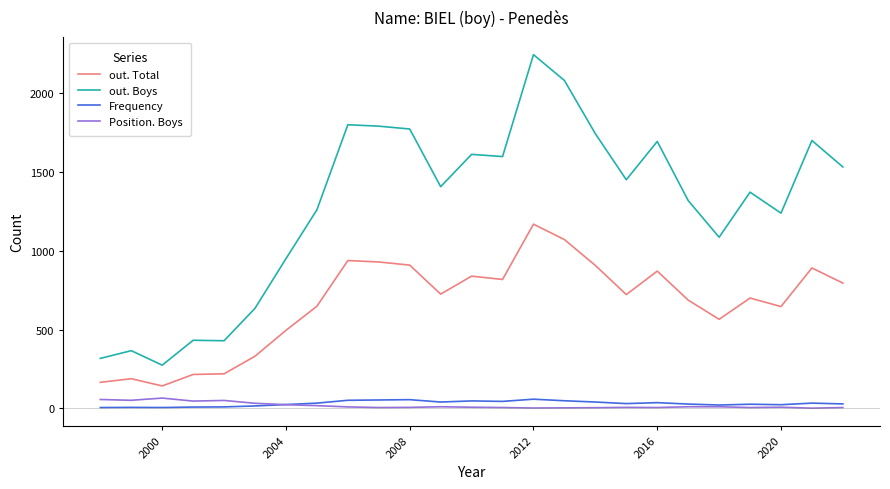

Which series has the largest total across all categories?

out. Boys